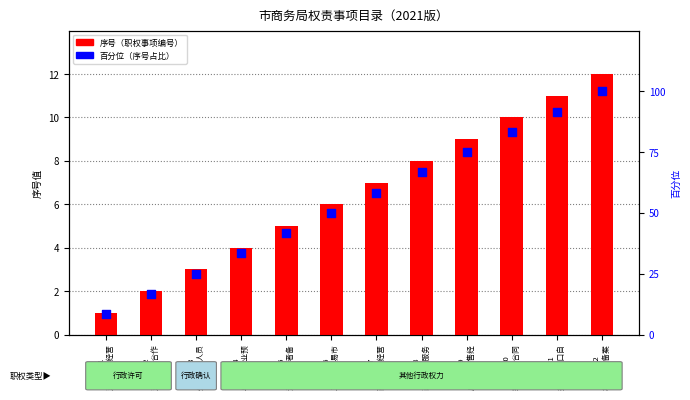

Which series contains the lowest Y value?

序号（职权事项编号）